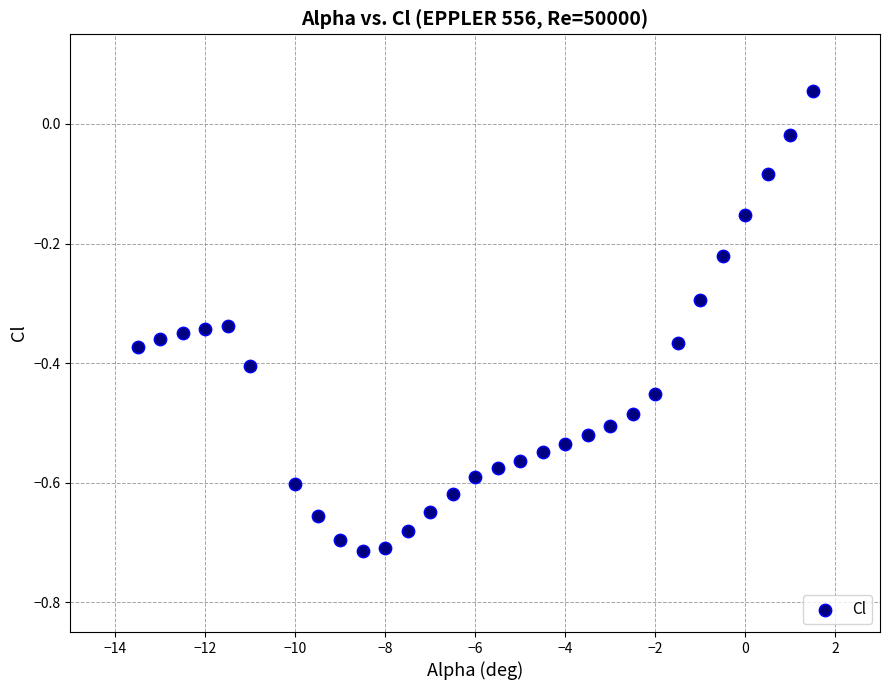

What is the range of X values (max minus min)?

15.0